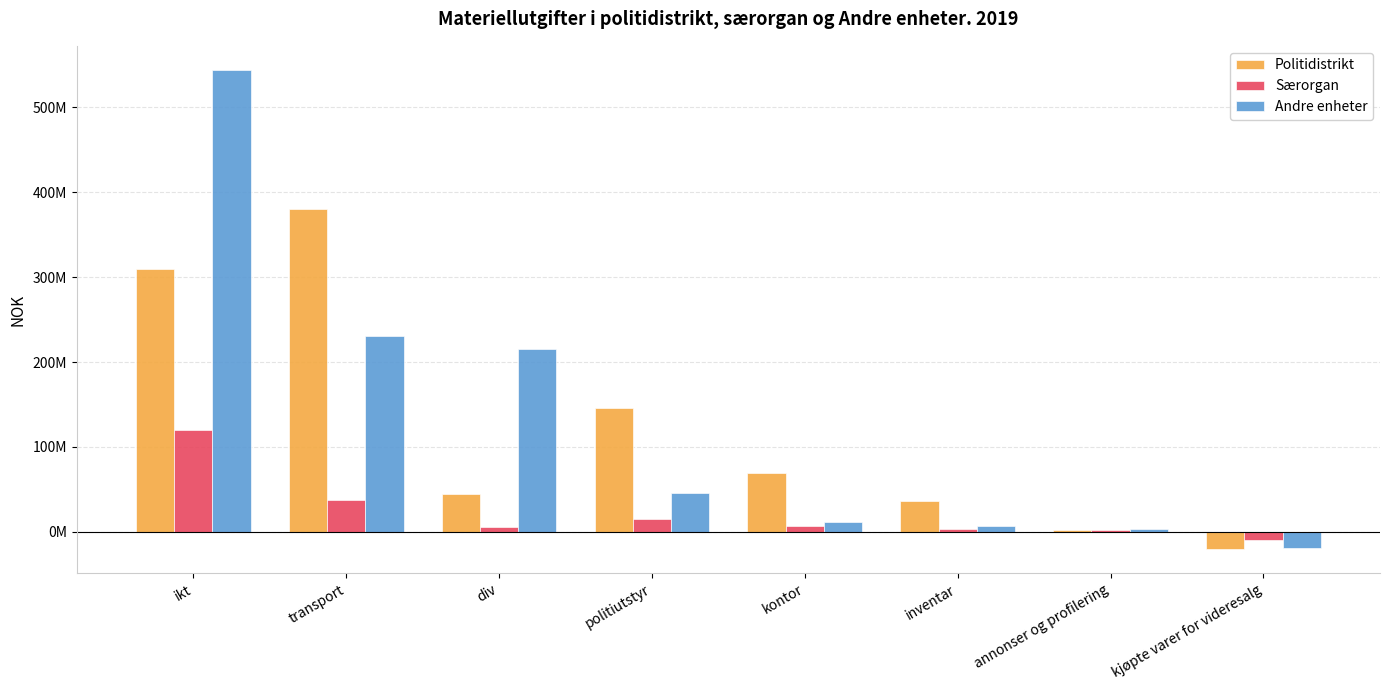

Does the chart contain any negative values?

Yes